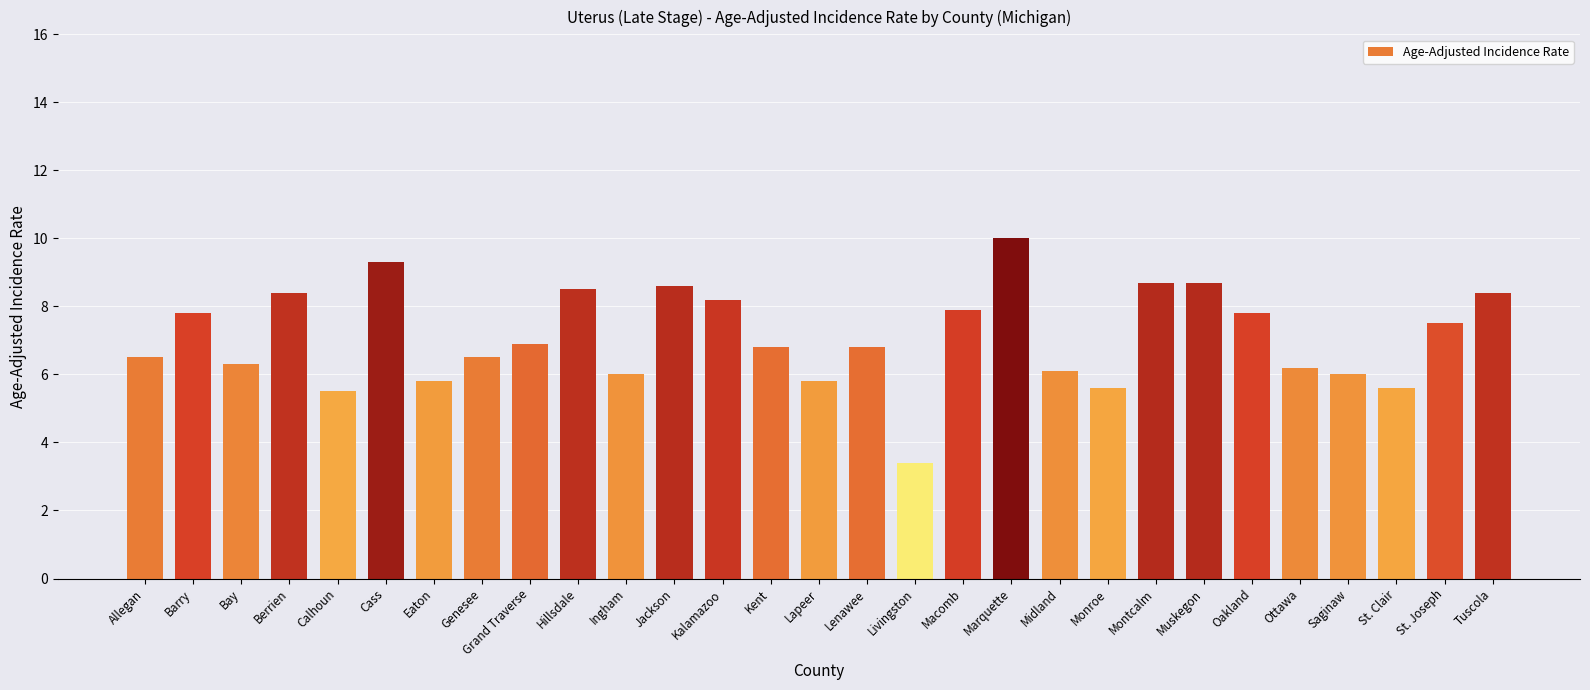

Which category has the lowest value across all series?

Livingston